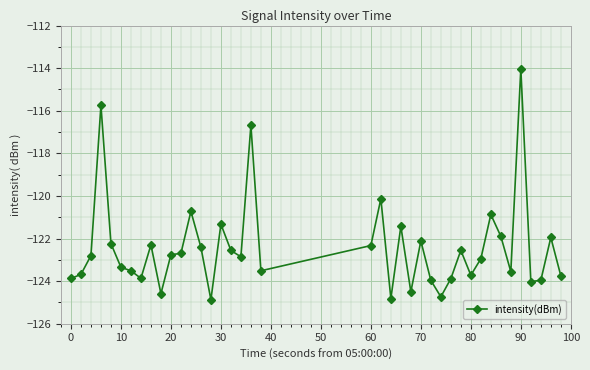

True or false: the data has more than 2 interior local peaks.

True